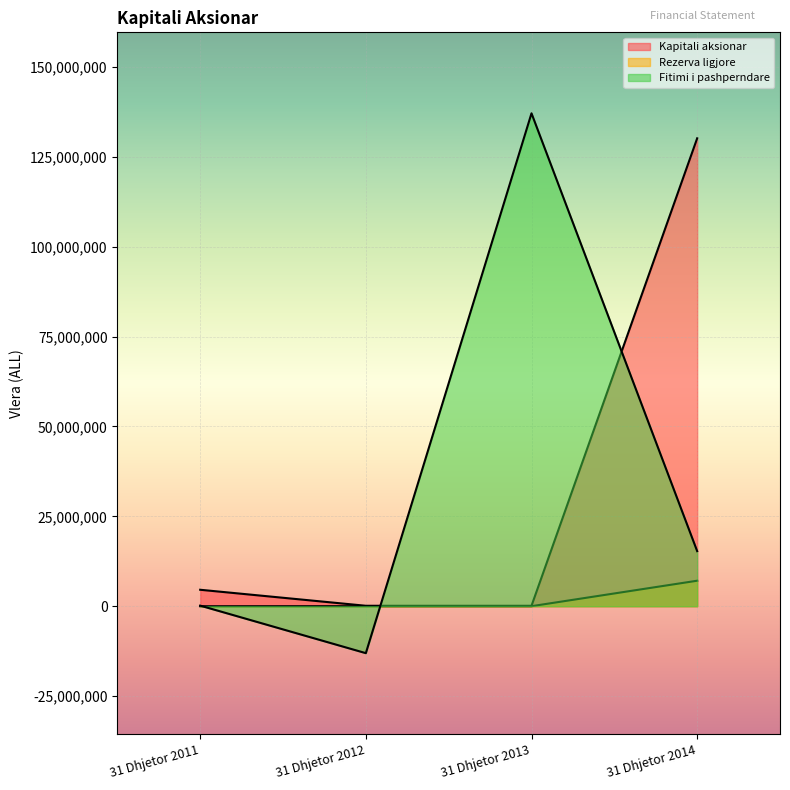

What is the lowest value of the Fitimi i pashperndare series?

-13048098.0